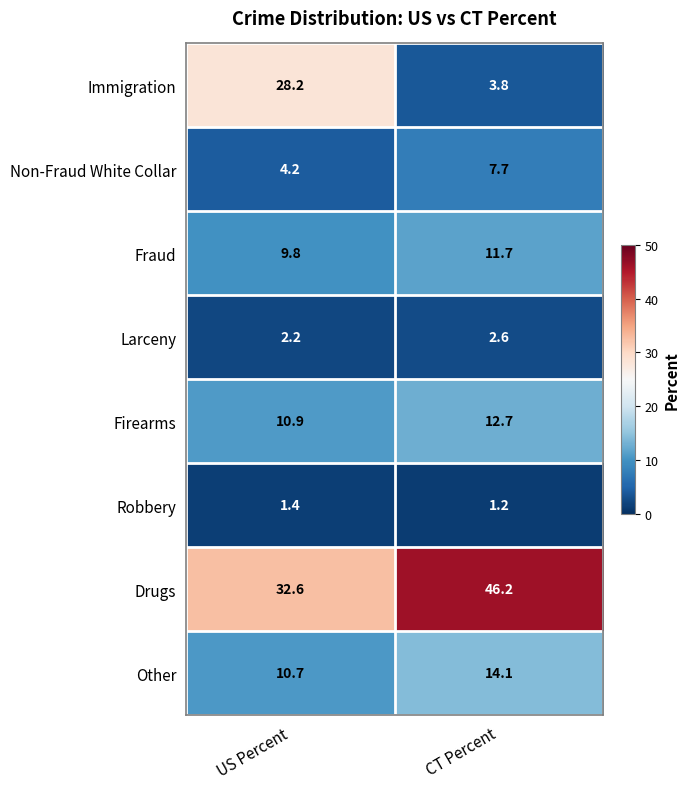

Where does the Non-Fraud White Collar series first go above 7?

CT Percent